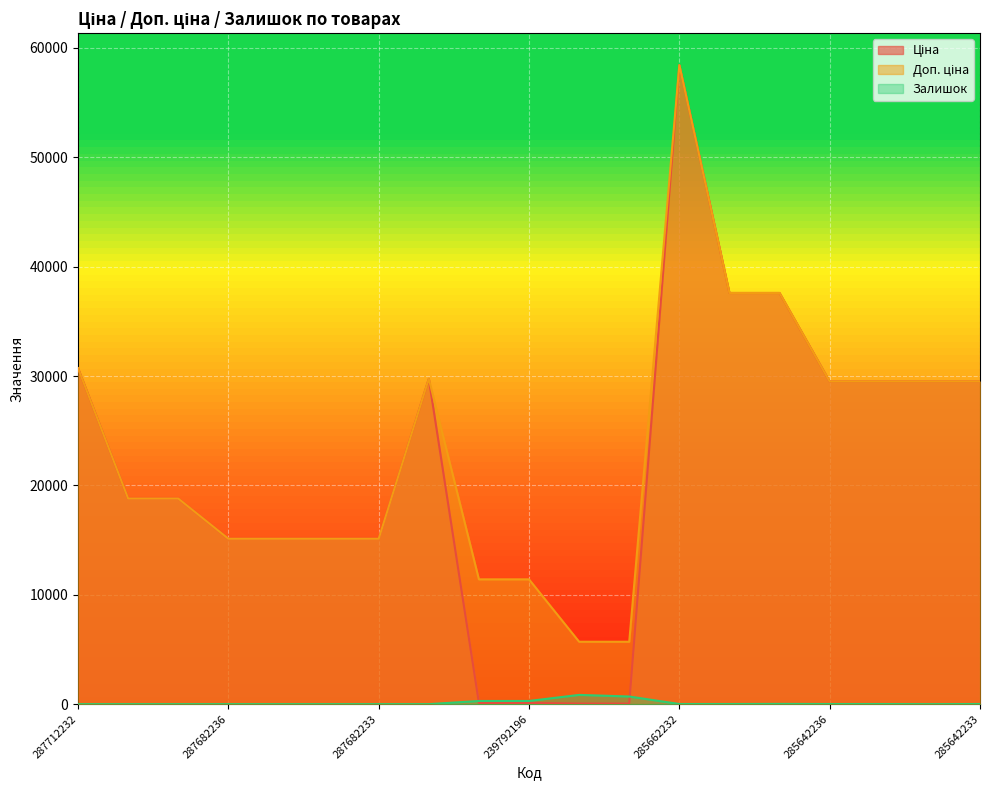

True or false: Залишок and Доп. ціна cross at least once.

False